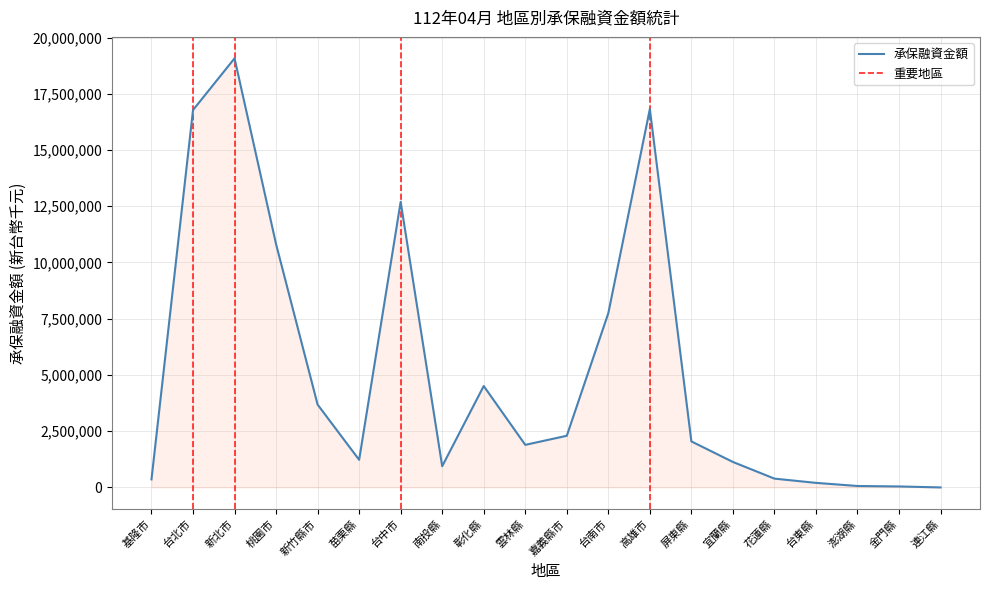

What position from the right is 新北市?

18